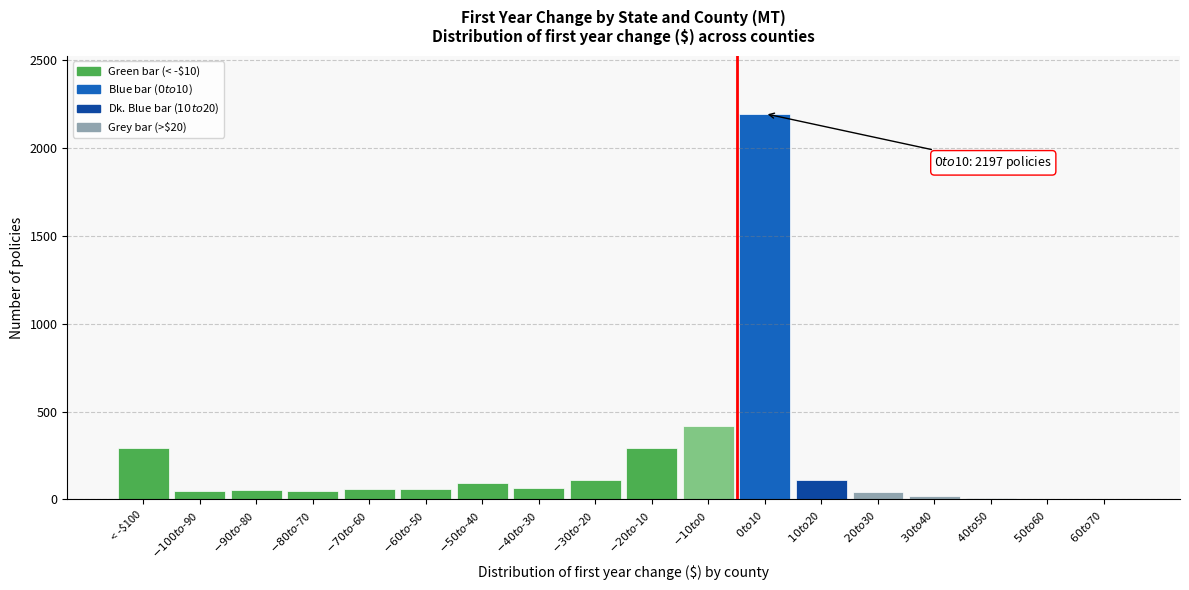

What is the greatest value displayed?

2197